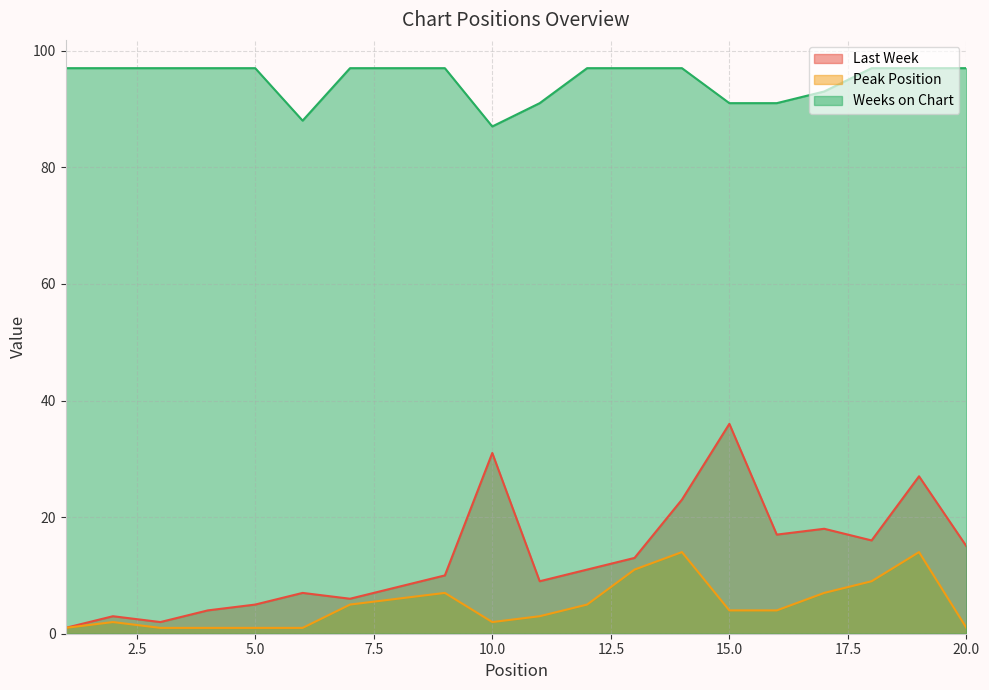

Is it true that Last Week equals 5 at 5.0?

True